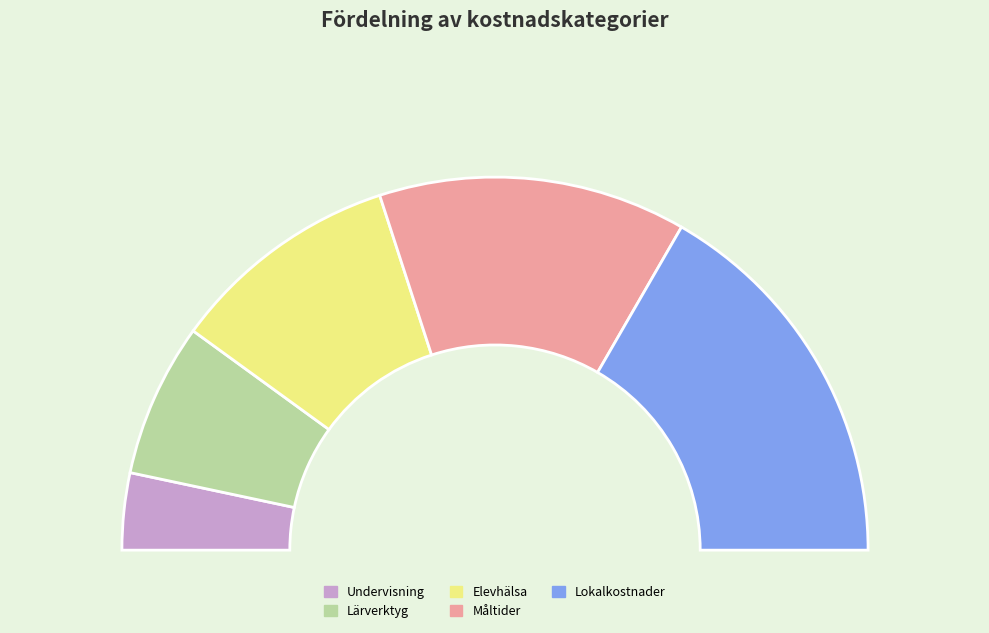

Is the sum of Undervisning and Lokalkostnader greater than half?

No